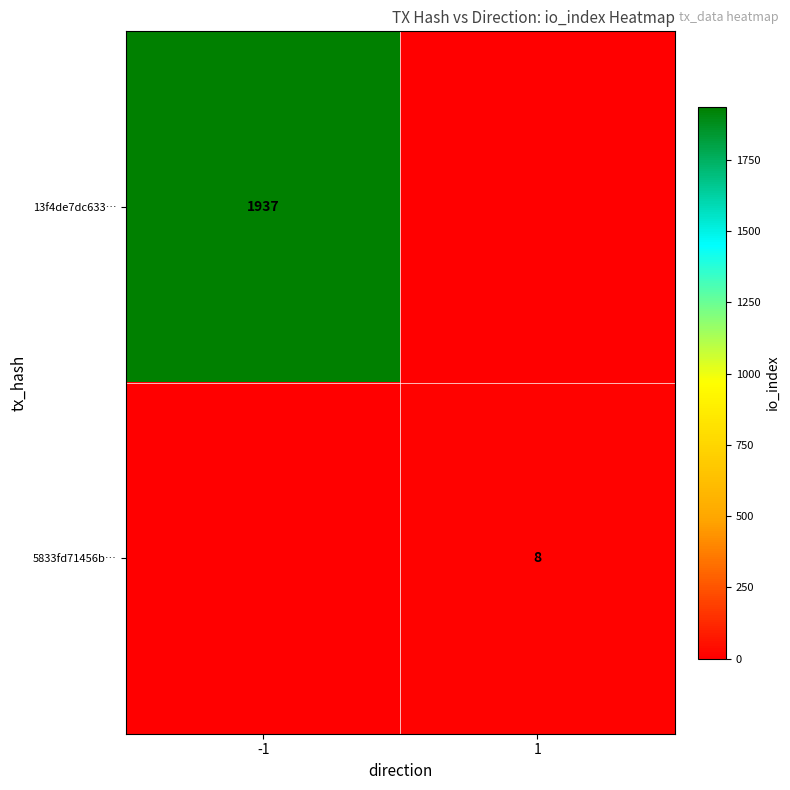

Is it true that 13f4de7dc633… equals 1937 at -1?

True